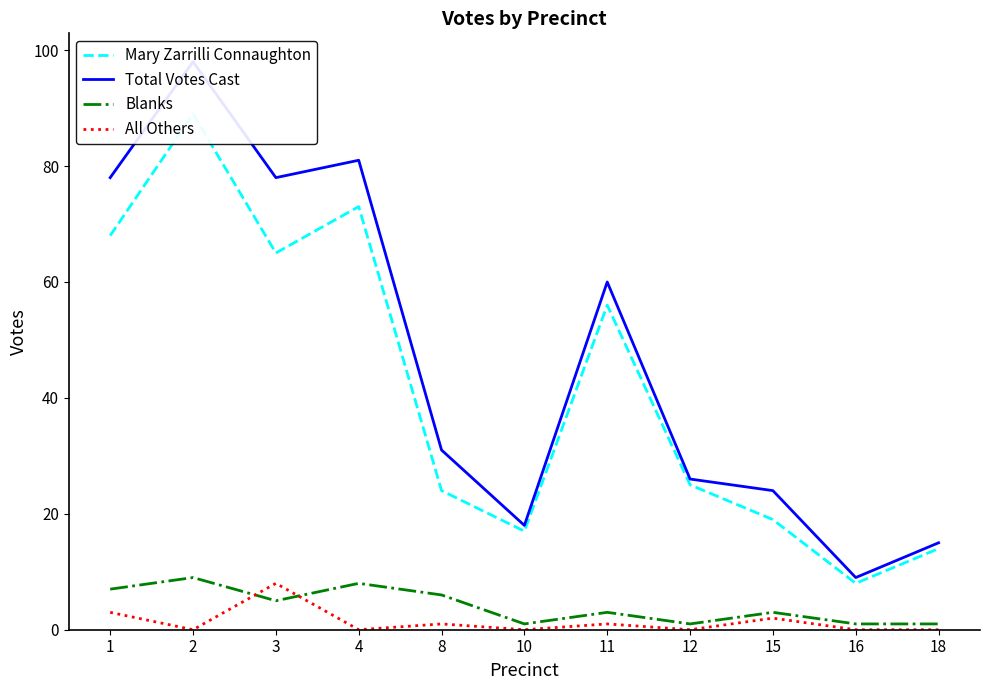

What is the difference between the highest and lowest values at 8?

30